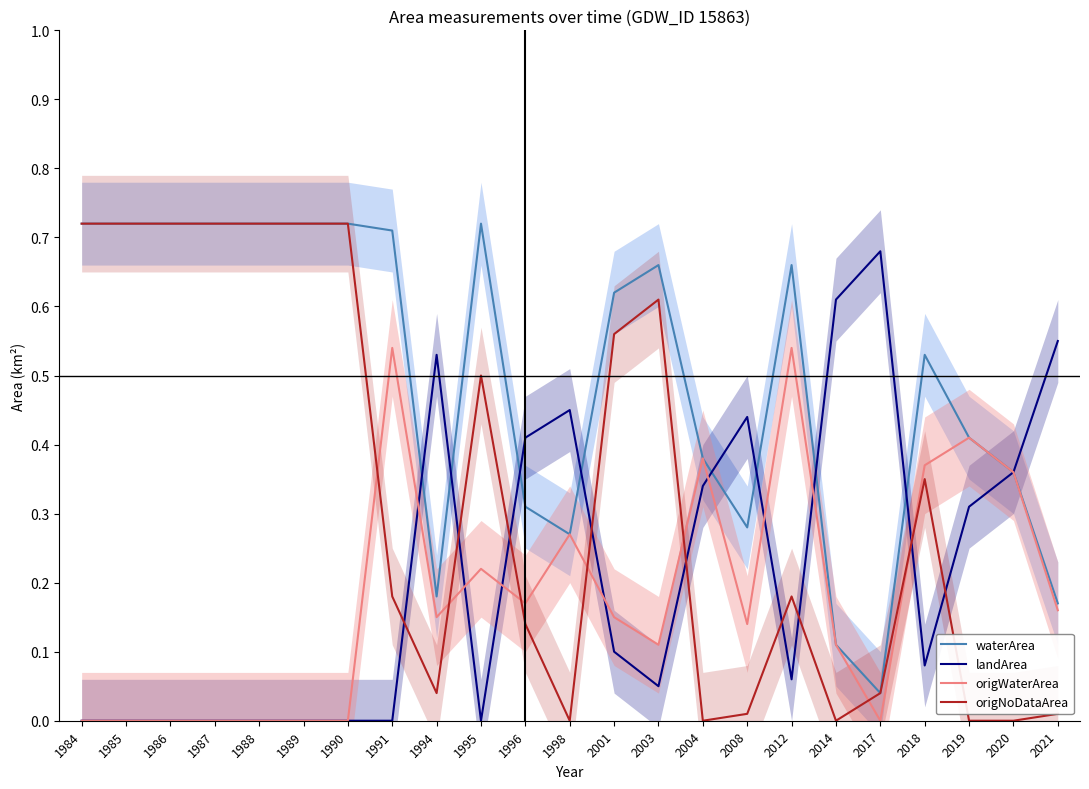

The landArea series shows 0.1 at 2014. True or false?

False